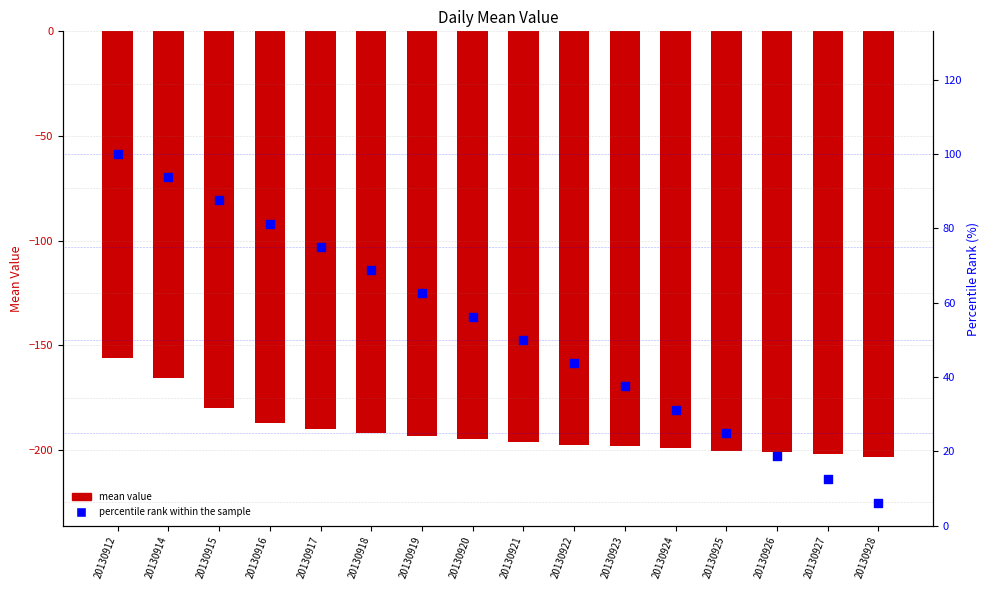

What is the total value across all series at 20130917?

-115.0